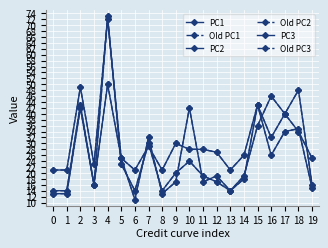

Which label corresponds to the smallest value in the chart?

6